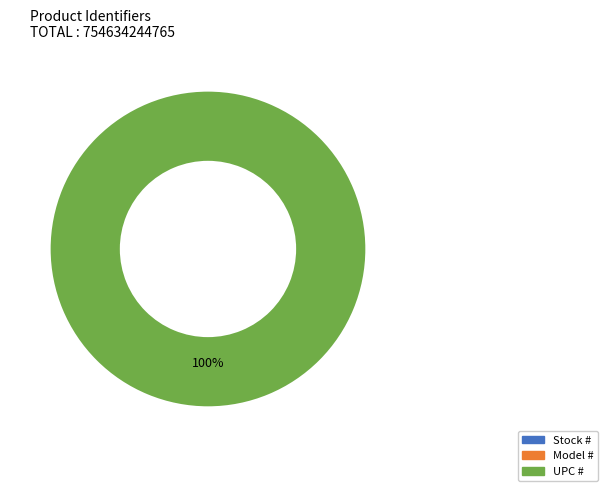

To the nearest percent, what is the difference between the largest and smallest slice percentages?

100%